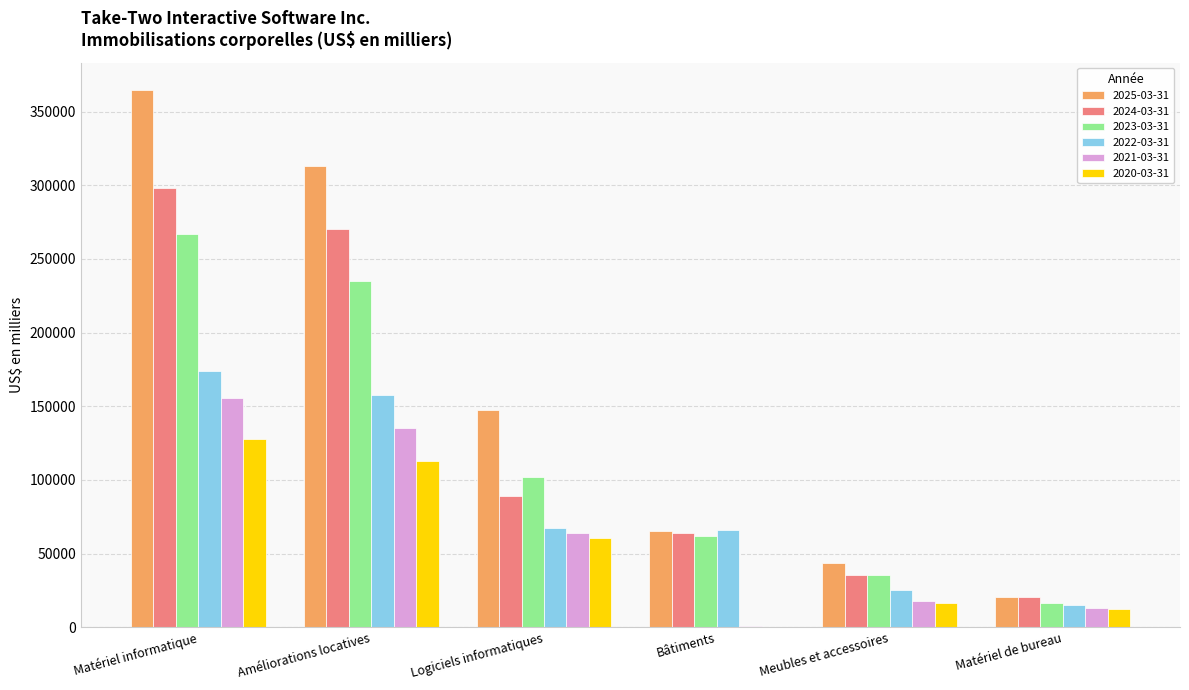

At which category is the sum across all series the highest?

Matériel informatique